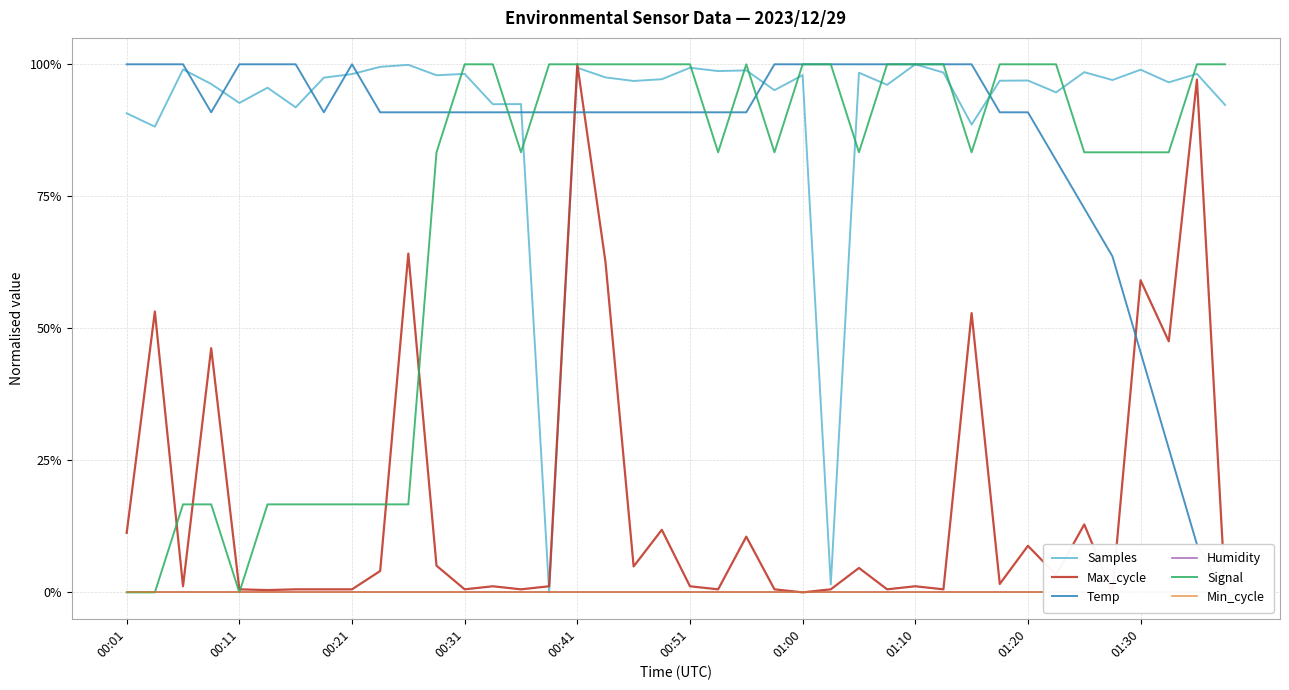

Reading left to right, transcribe all the data shown in this chart.

Samples: 0.9	0.9	1.0	1.0	0.9	1.0	0.9	1.0	1.0	1.0	1.0	1.0	1.0	0.9	0.9	0.0	1.0	1.0	1.0	1.0	1.0	1.0	1.0	1.0	1.0	0.0	1.0	1.0	1.0	1.0	0.9	1.0	1.0	0.9	1.0	1.0	1.0	1.0	1.0	0.9
Max_cycle: 0.1	0.5	0.0	0.5	0.0	0.0	0.0	0.0	0.0	0.0	0.6	0.1	0.0	0.0	0.0	0.0	1.0	0.6	0.0	0.1	0.0	0.0	0.1	0.0	0.0	0.0	0.0	0.0	0.0	0.0	0.5	0.0	0.1	0.0	0.1	0.0	0.6	0.5	1.0	0.0
Temp: 1.0	1.0	1.0	0.9	1.0	1.0	1.0	0.9	1.0	0.9	0.9	0.9	0.9	0.9	0.9	0.9	0.9	0.9	0.9	0.9	0.9	0.9	0.9	1.0	1.0	1.0	1.0	1.0	1.0	1.0	1.0	0.9	0.9	0.8	0.7	0.6	0.5	0.3	0.1	0.0
Humidity: 0.0	0.0	0.0	0.0	0.0	0.0	0.0	0.0	0.0	0.0	0.0	0.0	0.0	0.0	0.0	0.0	0.0	0.0	0.0	0.0	0.0	0.0	0.0	0.0	0.0	0.0	0.0	0.0	0.0	0.0	0.0	0.0	0.0	0.0	0.0	0.0	0.0	0.0	0.0	0.0
Signal: 0.0	0.0	0.2	0.2	0.0	0.2	0.2	0.2	0.2	0.2	0.2	0.8	1.0	1.0	0.8	1.0	1.0	1.0	1.0	1.0	1.0	0.8	1.0	0.8	1.0	1.0	0.8	1.0	1.0	1.0	0.8	1.0	1.0	1.0	0.8	0.8	0.8	0.8	1.0	1.0
Min_cycle: 0.0	0.0	0.0	0.0	0.0	0.0	0.0	0.0	0.0	0.0	0.0	0.0	0.0	0.0	0.0	0.0	0.0	0.0	0.0	0.0	0.0	0.0	0.0	0.0	0.0	0.0	0.0	0.0	0.0	0.0	0.0	0.0	0.0	0.0	0.0	0.0	0.0	0.0	0.0	0.0